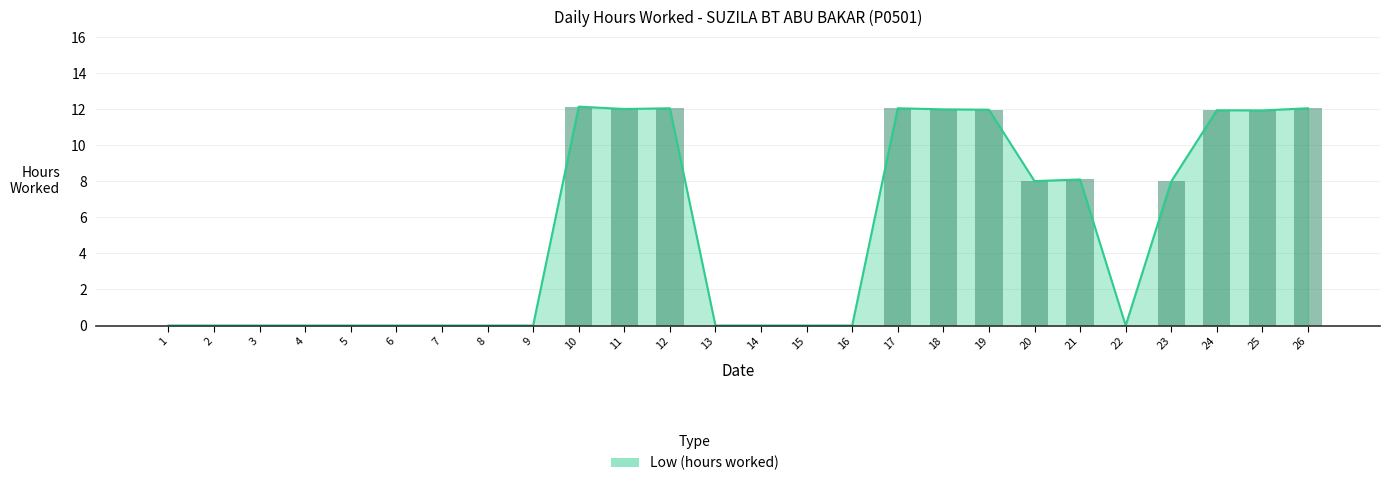

The chart shows a value of 4.4 at 24. True or false?

False